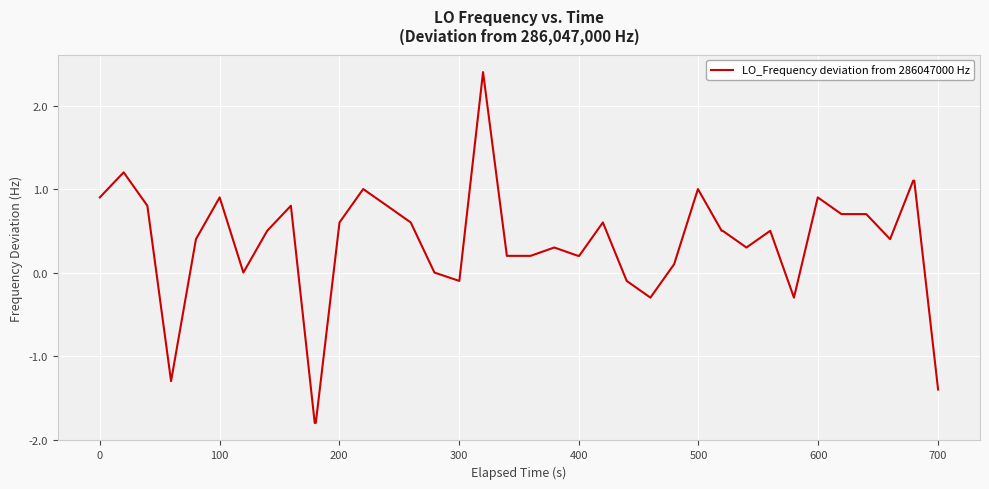

What is the maximum value shown in the chart?

2.4